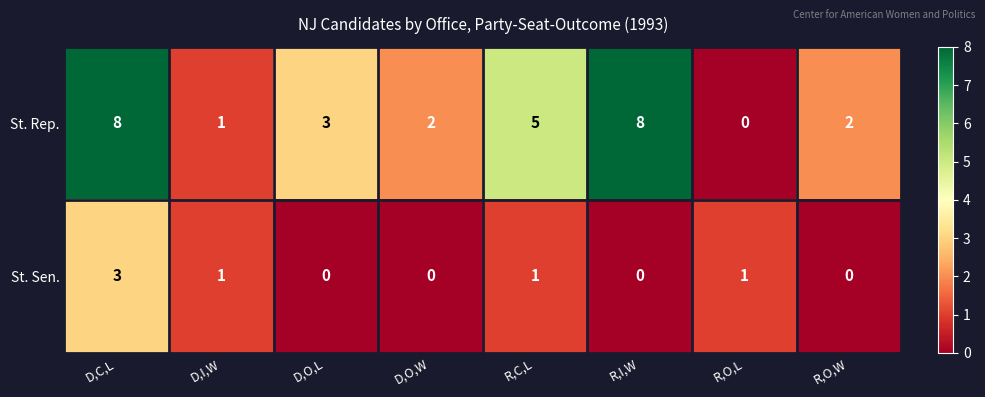

Where does the St. Sen. series first go above 1?

D,C,L